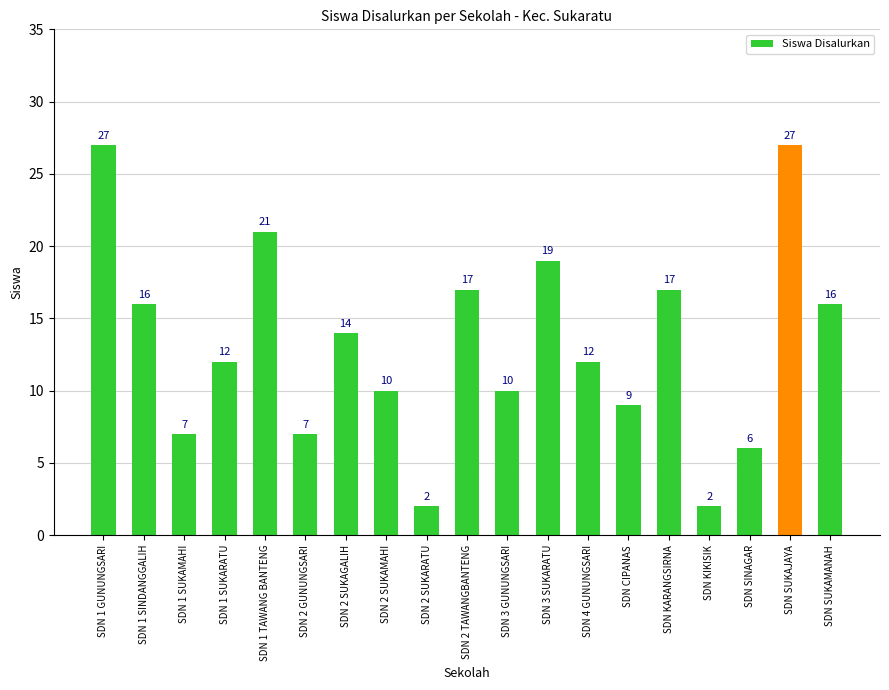

Where is the data nearest to the value 14?

SDN 2 SUKAGALIH